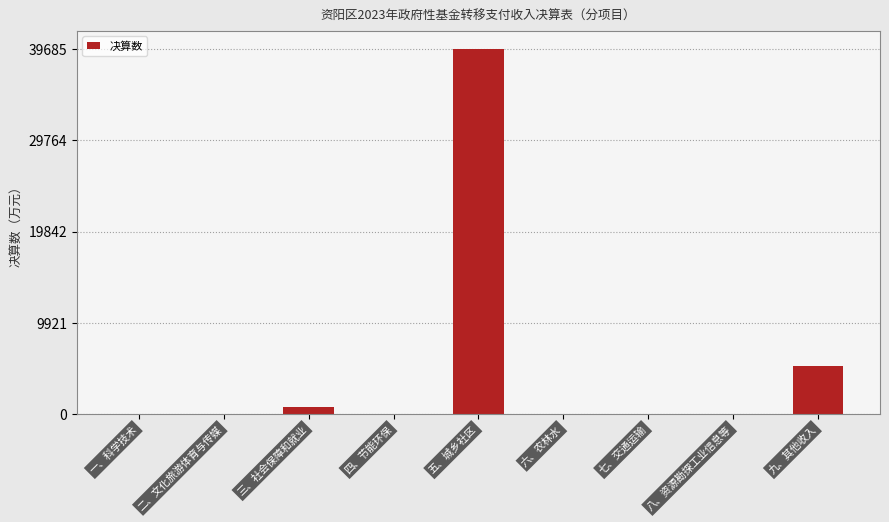

What is the sum of the values at 六、农林水 and 九、其他收入?

5292